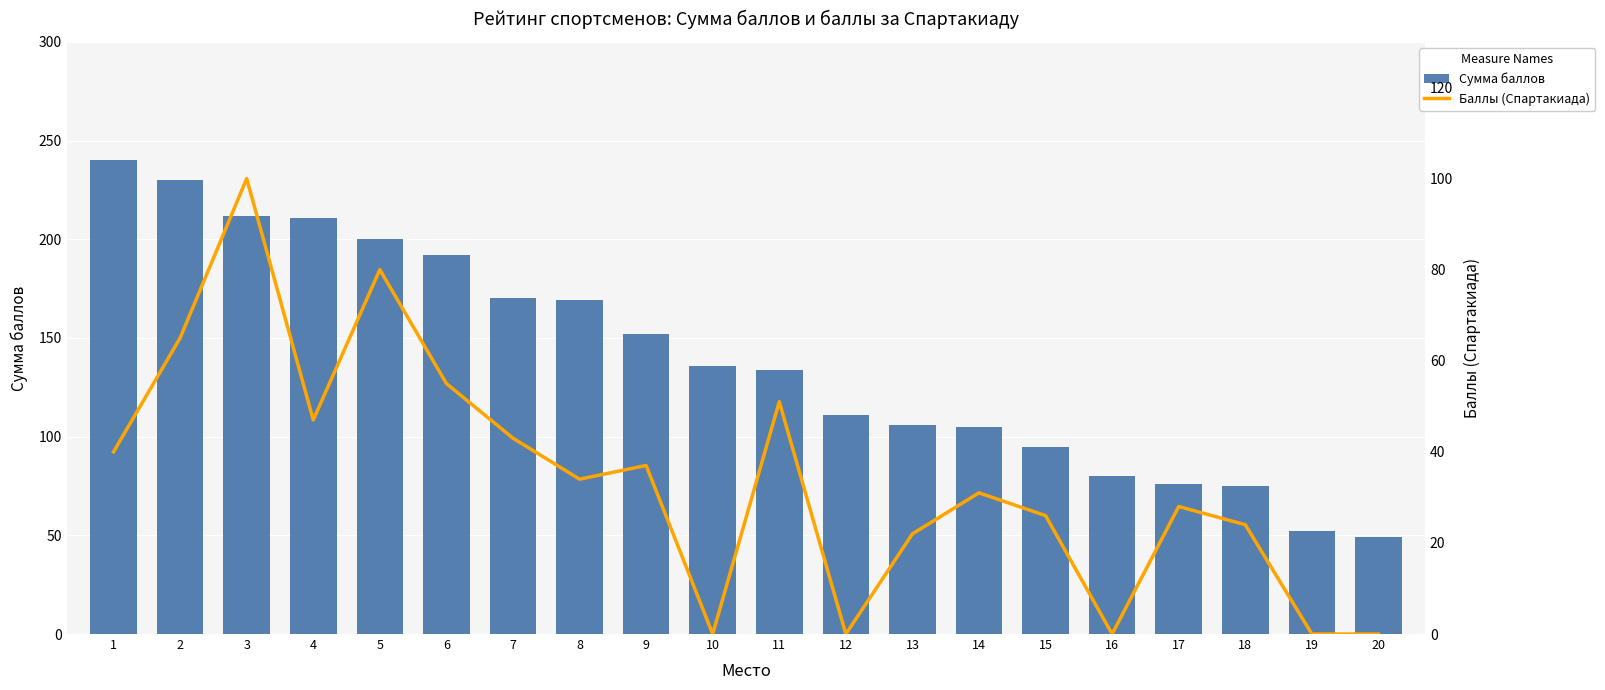

What is the sum of all Сумма баллов values?

2795